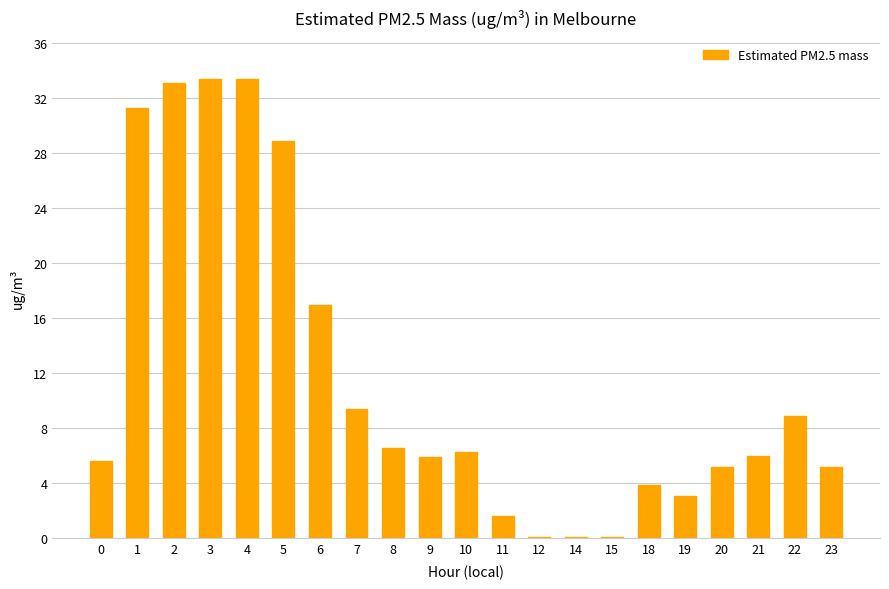

At which label is the value closest to 16?

6